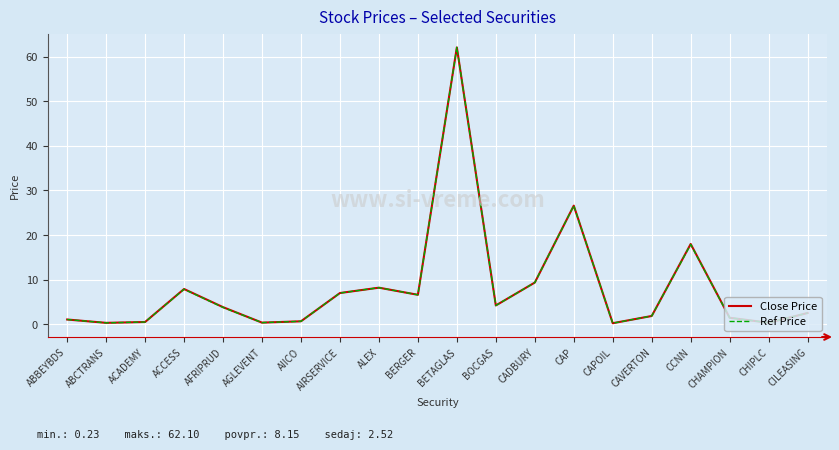

Is the value of Close Price at ACCESS greater than the value of Ref Price at BOCGAS?

Yes